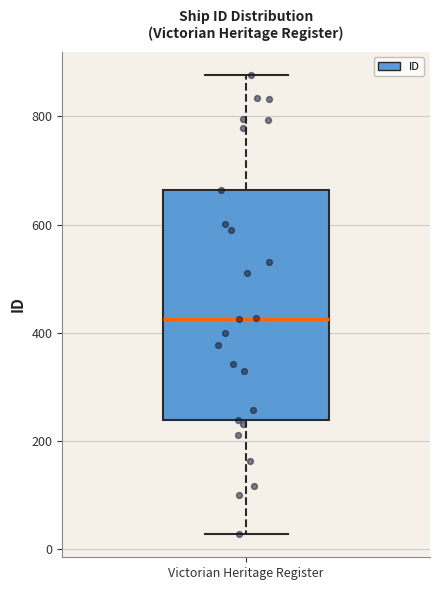

Where does the lower whisker of the box for Victorian Heritage Register end on the y-axis? The values are not printed on the chart, so give them approximately, as read against the axis.

20